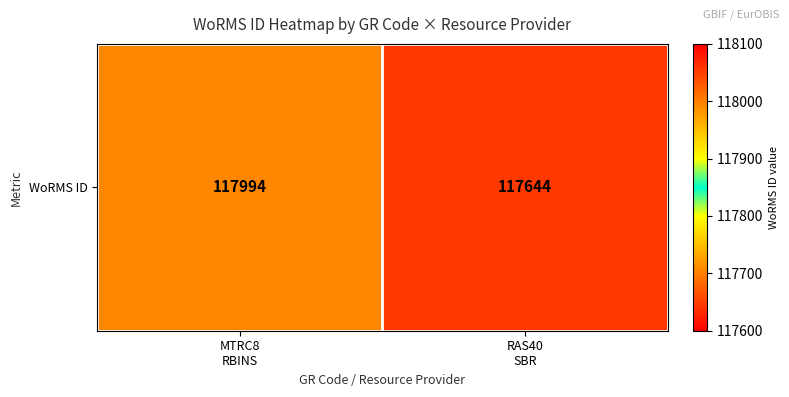

At which label is the value closest to 117819?

MTRC8
RBINS